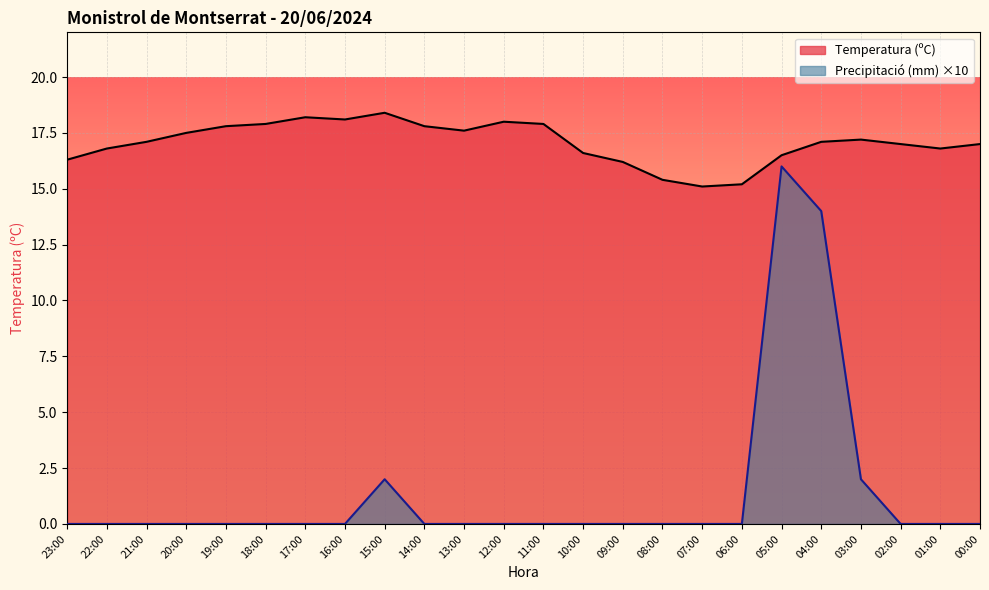

Reading left to right, what are all the values shown in this chart?

Temperatura (ºC): 23:00=16.3	22:00=16.8	21:00=17.1	20:00=17.5	19:00=17.8	18:00=17.9	17:00=18.2	16:00=18.1	15:00=18.4	14:00=17.8	13:00=17.6	12:00=18.0	11:00=17.9	10:00=16.6	09:00=16.2	08:00=15.4	07:00=15.1	06:00=15.2	05:00=16.5	04:00=17.1	03:00=17.2	02:00=17.0	01:00=16.8	00:00=17.0
Precipitació (mm): 23:00=0.0	22:00=0.0	21:00=0.0	20:00=0.0	19:00=0.0	18:00=0.0	17:00=0.0	16:00=0.0	15:00=2.0	14:00=0.0	13:00=0.0	12:00=0.0	11:00=0.0	10:00=0.0	09:00=0.0	08:00=0.0	07:00=0.0	06:00=0.0	05:00=16.0	04:00=14.0	03:00=2.0	02:00=0.0	01:00=0.0	00:00=0.0